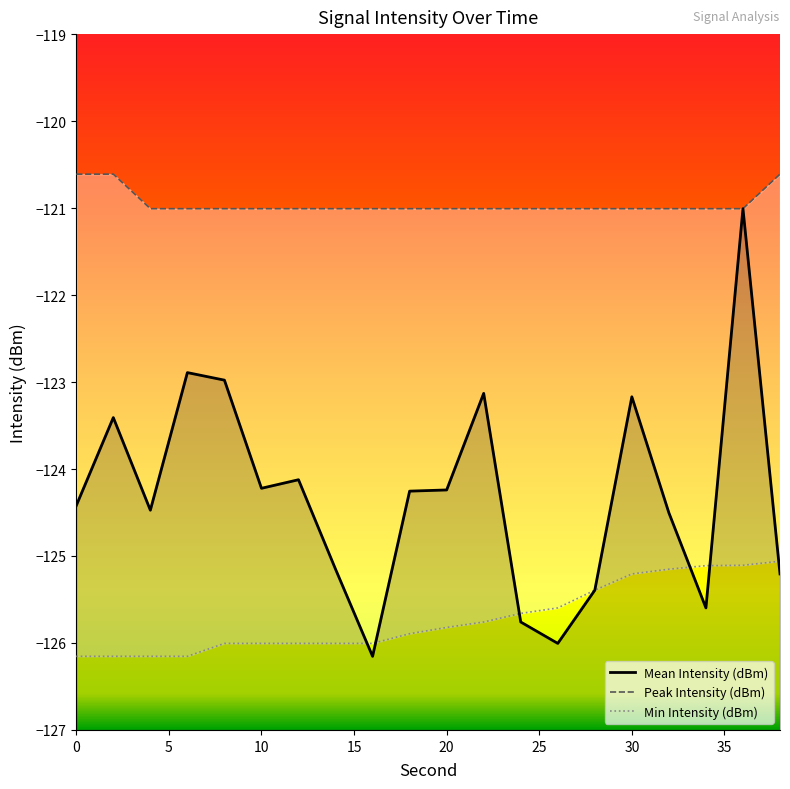

How many distinct data groups are displayed?

3